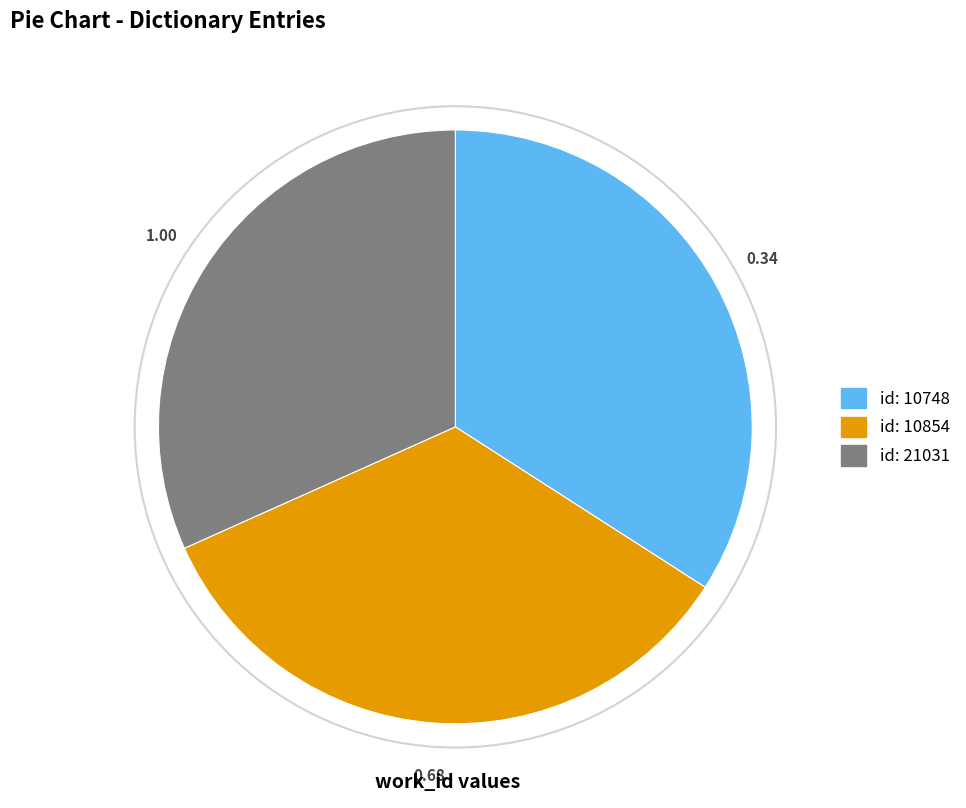

How many slices are in this pie chart?

3